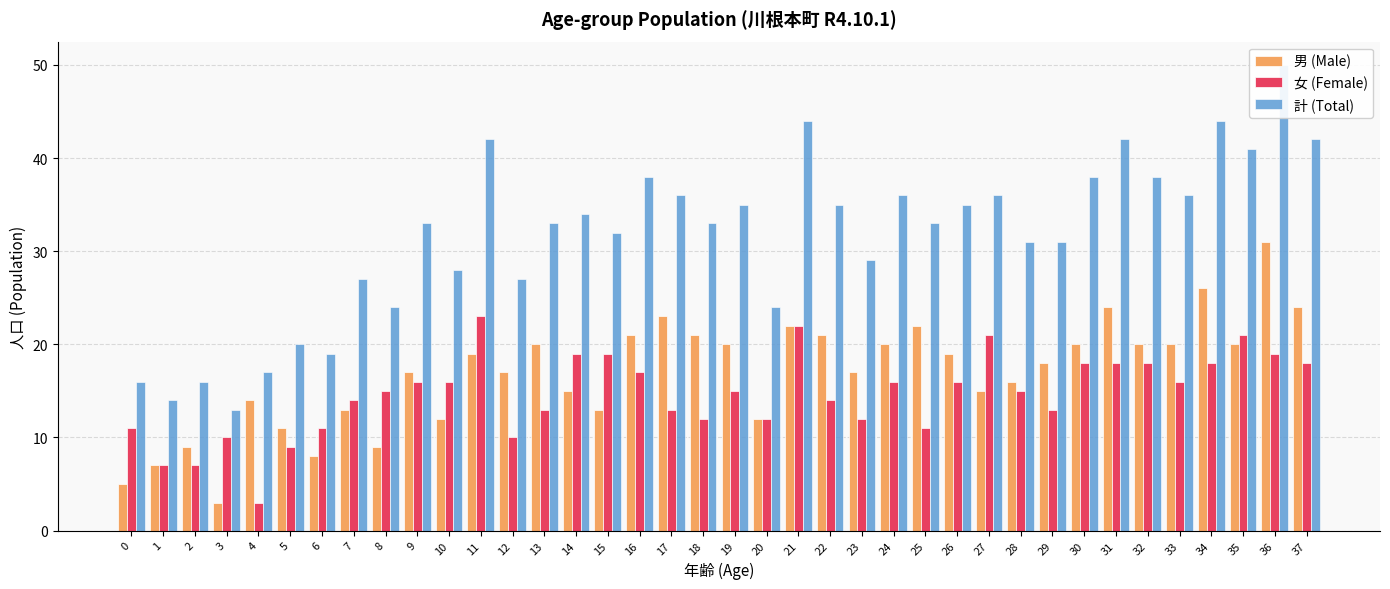

Reading right to left, list all the values displayed in this chart.

男 (Male): 37=24	36=31	35=20	34=26	33=20	32=20	31=24	30=20	29=18	28=16	27=15	26=19	25=22	24=20	23=17	22=21	21=22	20=12	19=20	18=21	17=23	16=21	15=13	14=15	13=20	12=17	11=19	10=12	9=17	8=9	7=13	6=8	5=11	4=14	3=3	2=9	1=7	0=5
女 (Female): 37=18	36=19	35=21	34=18	33=16	32=18	31=18	30=18	29=13	28=15	27=21	26=16	25=11	24=16	23=12	22=14	21=22	20=12	19=15	18=12	17=13	16=17	15=19	14=19	13=13	12=10	11=23	10=16	9=16	8=15	7=14	6=11	5=9	4=3	3=10	2=7	1=7	0=11
計 (Total): 37=42	36=50	35=41	34=44	33=36	32=38	31=42	30=38	29=31	28=31	27=36	26=35	25=33	24=36	23=29	22=35	21=44	20=24	19=35	18=33	17=36	16=38	15=32	14=34	13=33	12=27	11=42	10=28	9=33	8=24	7=27	6=19	5=20	4=17	3=13	2=16	1=14	0=16